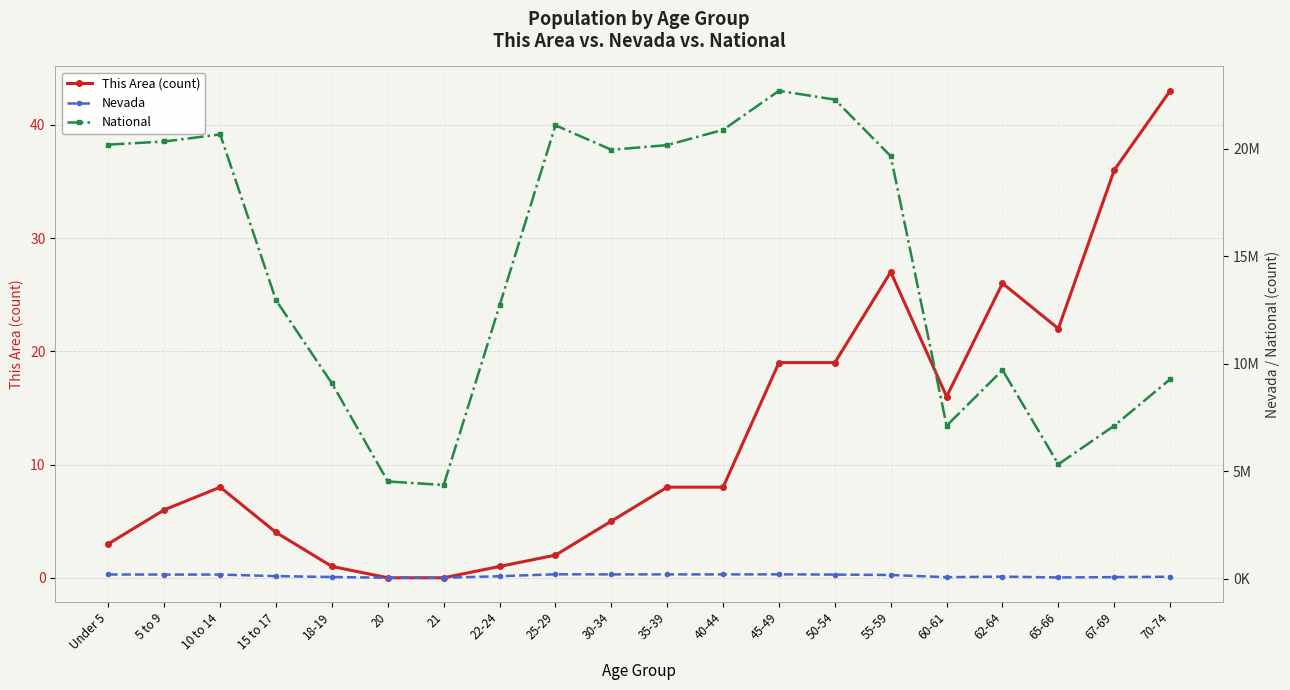

Reading left to right, transcribe all the data shown in this chart.

This Area (count): Under 5=3	5 to 9=6	10 to 14=8	15 to 17=4	18-19=1	20=0	21=0	22-24=1	25-29=2	30-34=5	35-39=8	40-44=8	45-49=19	50-54=19	55-59=27	60-61=16	62-64=26	65-66=22	67-69=36	70-74=43
Nevada: Under 5=187478	5 to 9=183077	10 to 14=183173	15 to 17=111280	18-19=71320	20=35554	21=34258	22-24=107697	25-29=196644	30-34=190642	35-39=191652	40-44=191391	45-49=193790	50-54=182737	55-59=164575	60-61=62389	62-64=88535	65-66=49613	67-69=65888	70-74=82280
National: Under 5=20201362	5 to 9=20348657	10 to 14=20677194	15 to 17=12954254	18-19=9086089	20=4519129	21=4354294	22-24=12712576	25-29=21101849	30-34=19962099	35-39=20179642	40-44=20890964	45-49=22708591	50-54=22298125	55-59=19664805	60-61=7113727	62-64=9704197	65-66=5319902	67-69=7115361	70-74=9278166